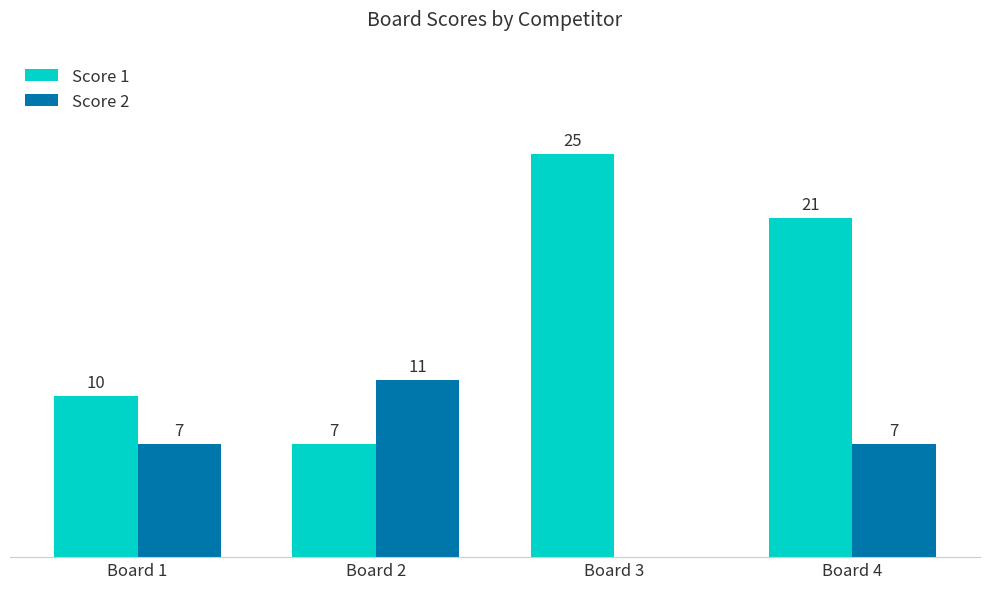

Which series has the largest total across all categories?

Score 1